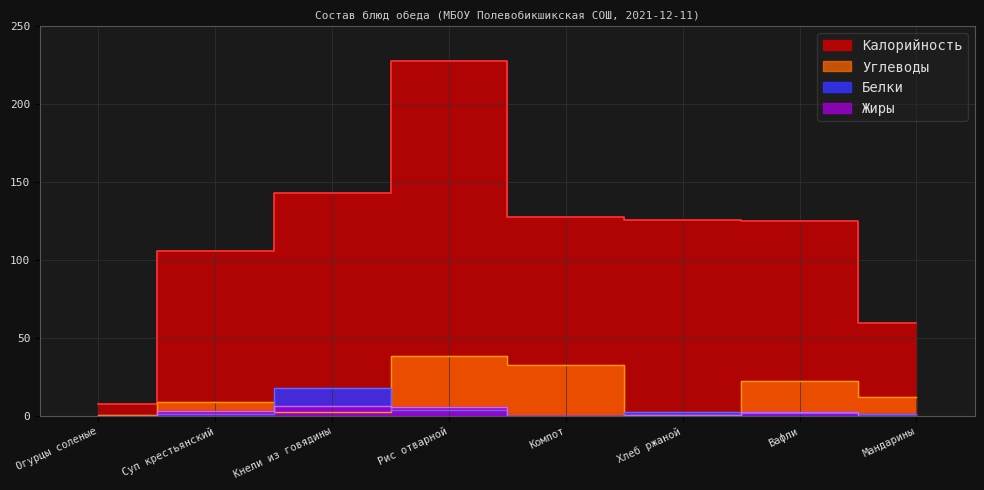

Rank the categories by Белки value from highest to lowest.

Кнели из говядины, Рис отварной, Хлеб ржаной, Вафли, Суп крестьянский, Мандарины, Огурцы соленые, Компот